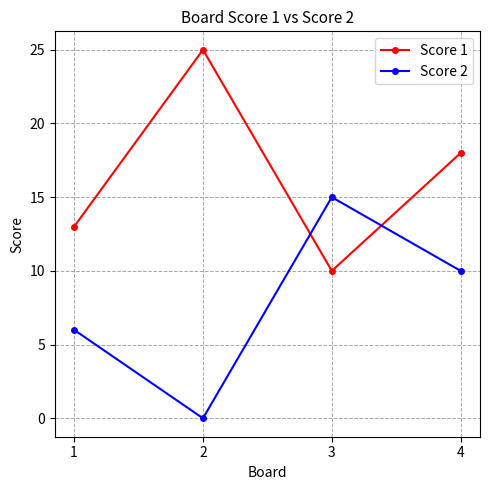

Reading left to right, extract all data points from this chart.

Score 1: 1=13	2=25	3=10	4=18
Score 2: 1=6	2=0	3=15	4=10